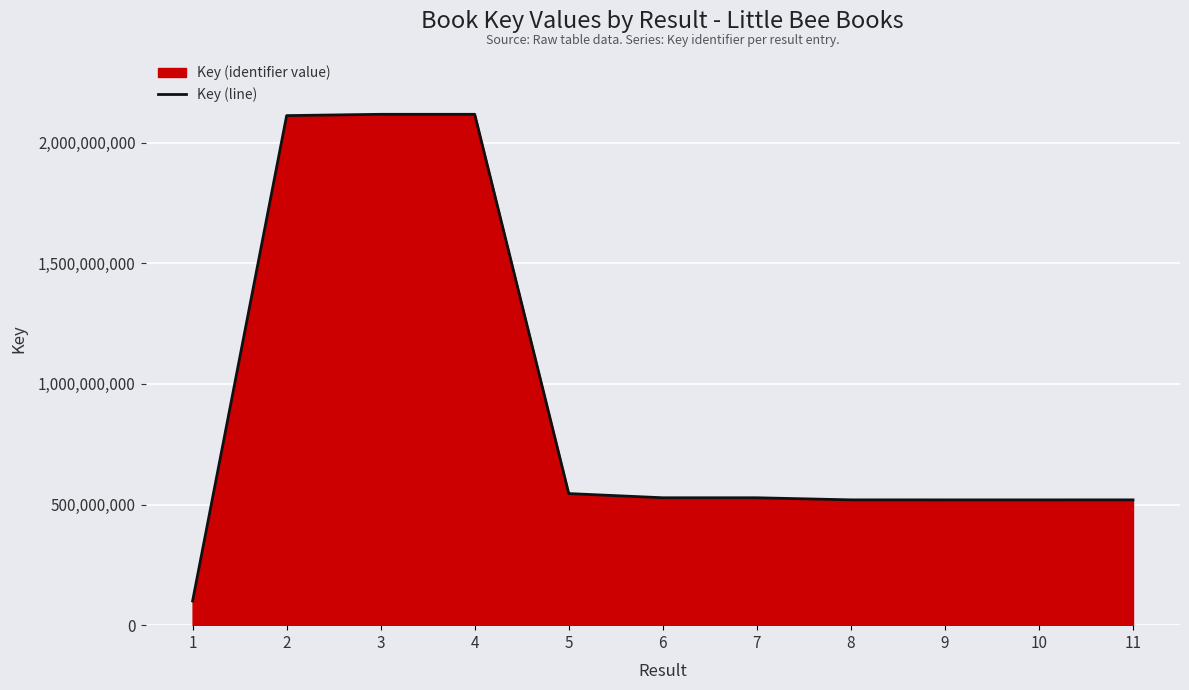

What is the sum of the values at 1 and 7?

628368532